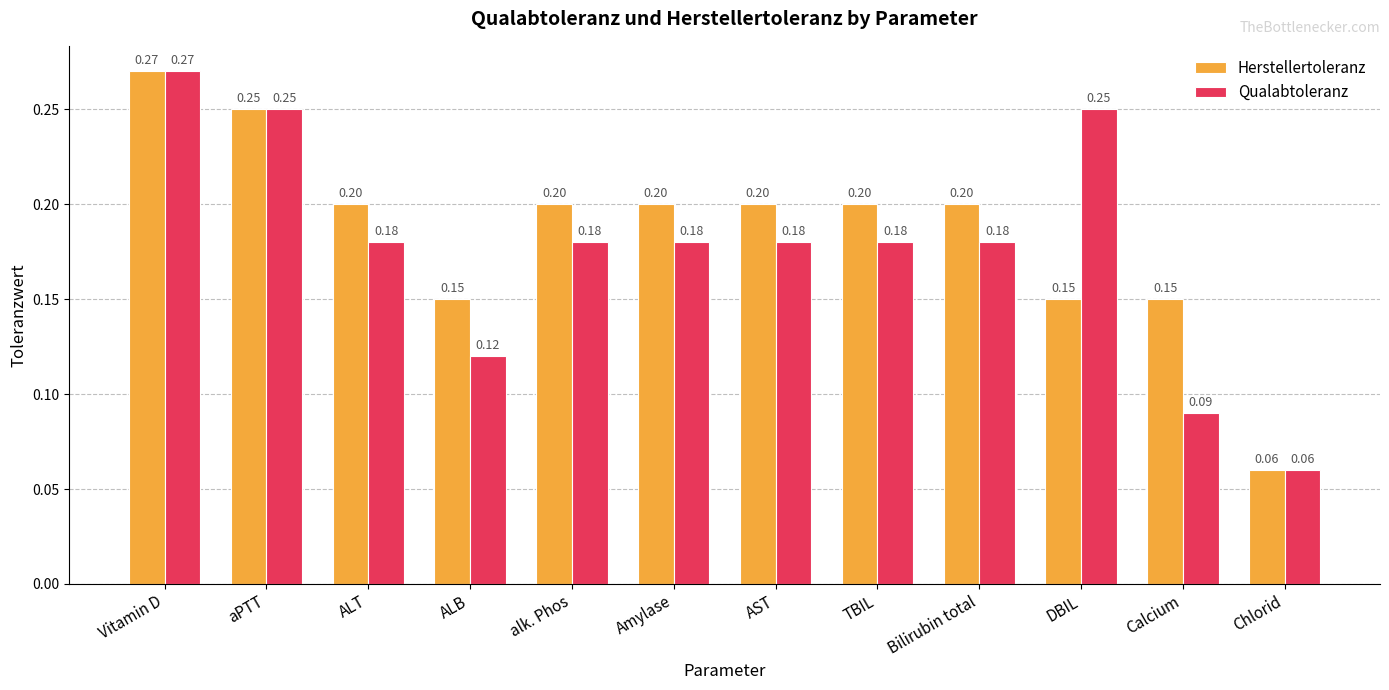

The Herstellertoleranz series shows 0.3 at AST. True or false?

False